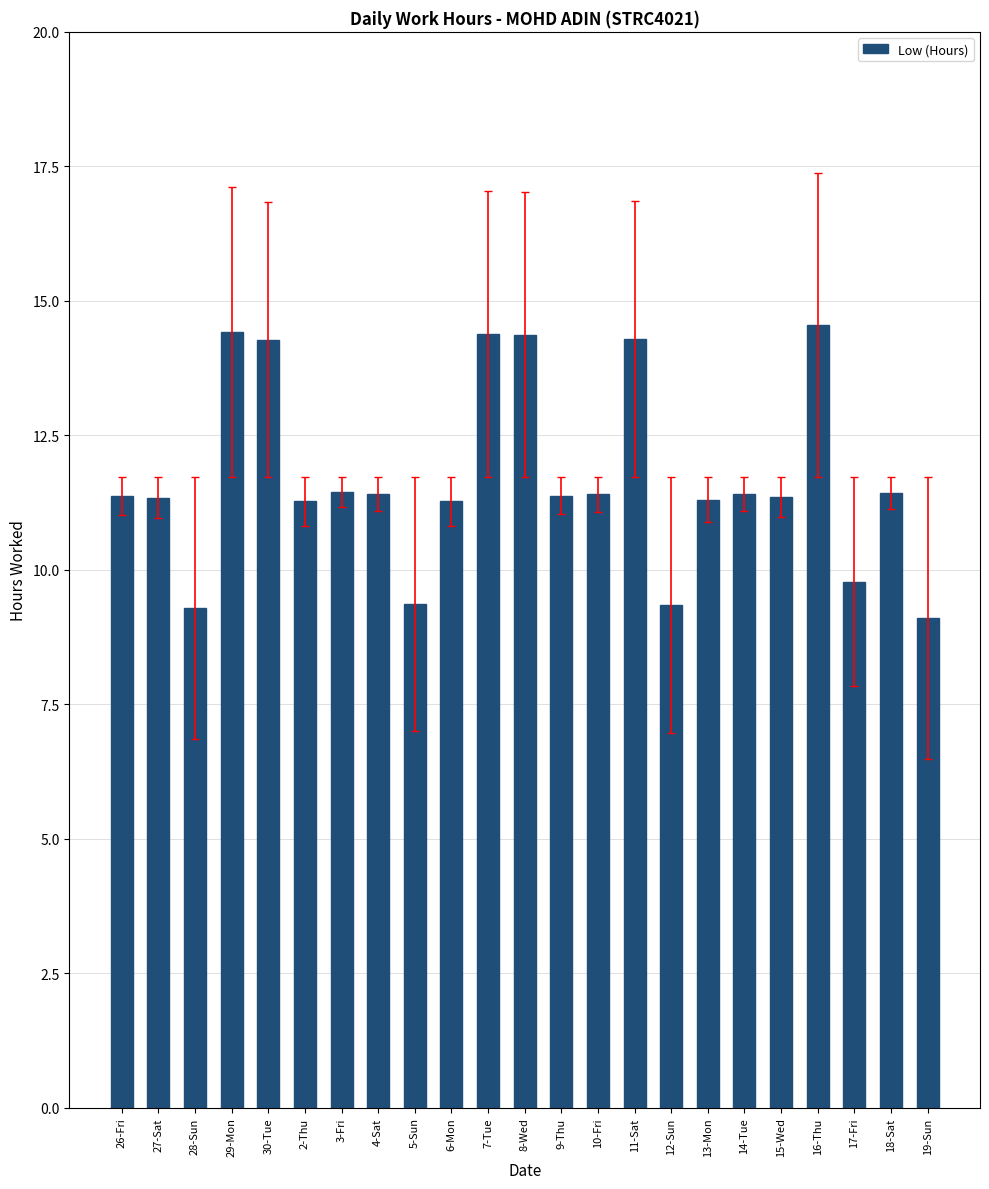

Read the value at 16-Thu.

14.6